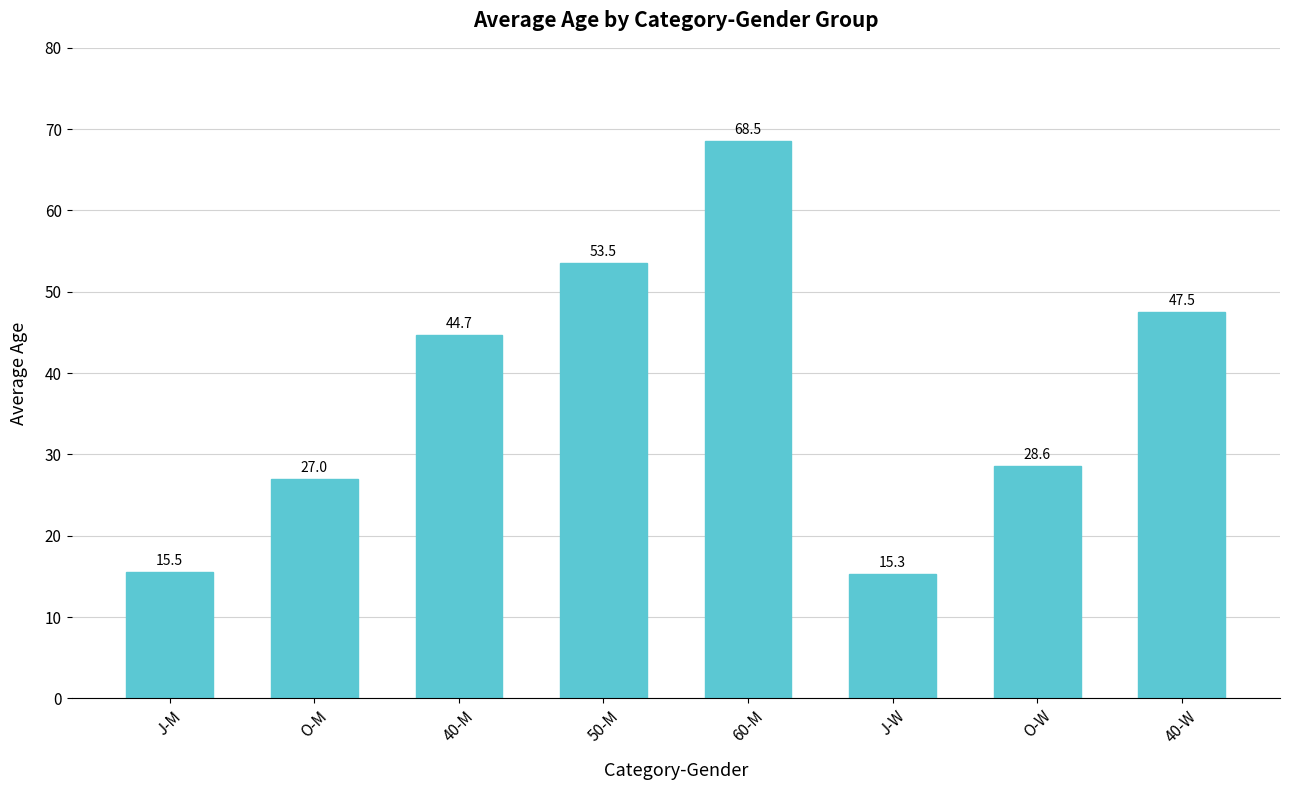

Rank the categories by value from lowest to highest.

J-W, J-M, O-M, O-W, 40-M, 40-W, 50-M, 60-M